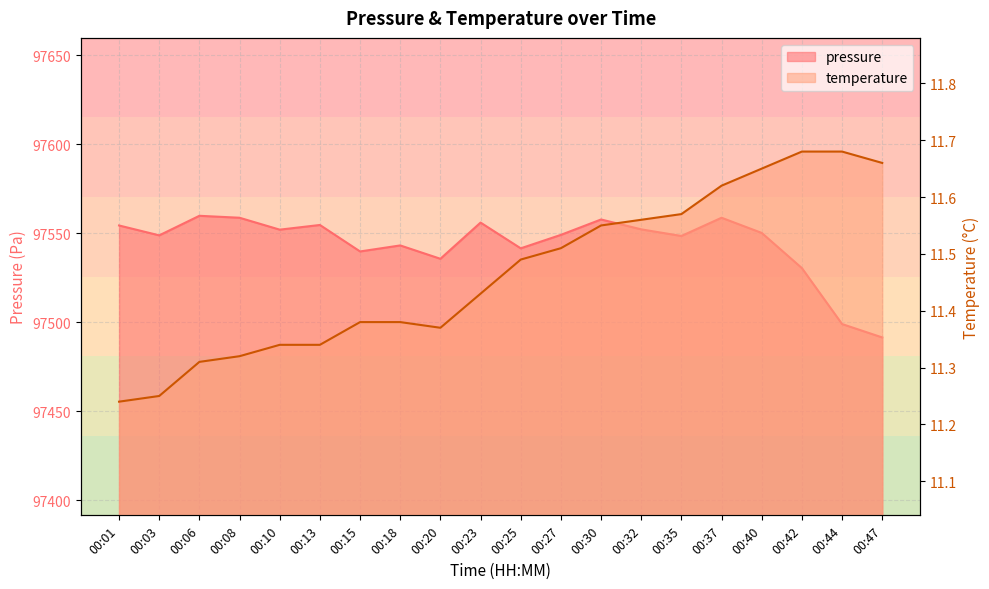

What is the value of the pressure point at the 15th from the left?

97548.5